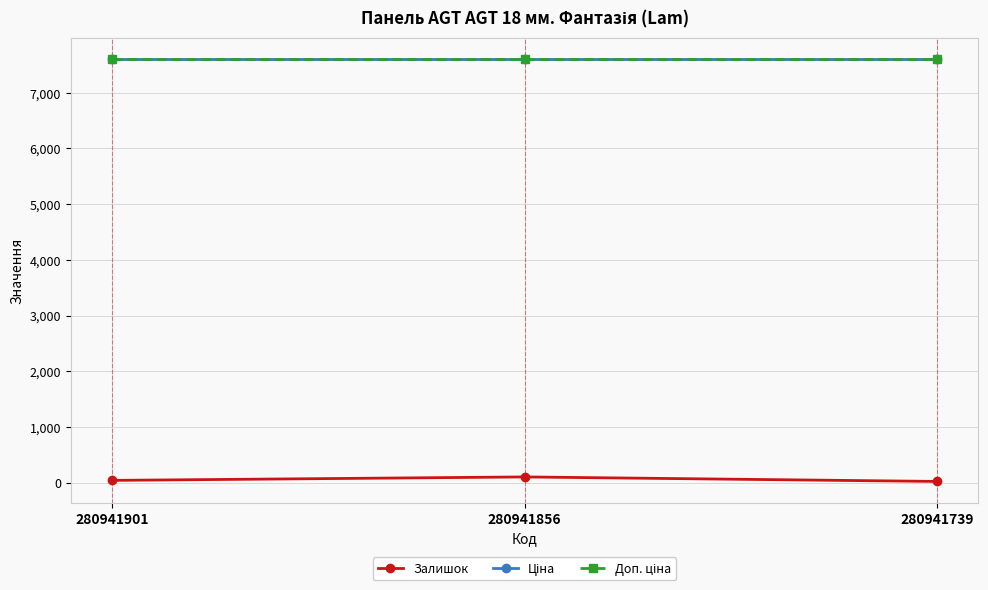

Is this an area chart (filled region under the line)?

No